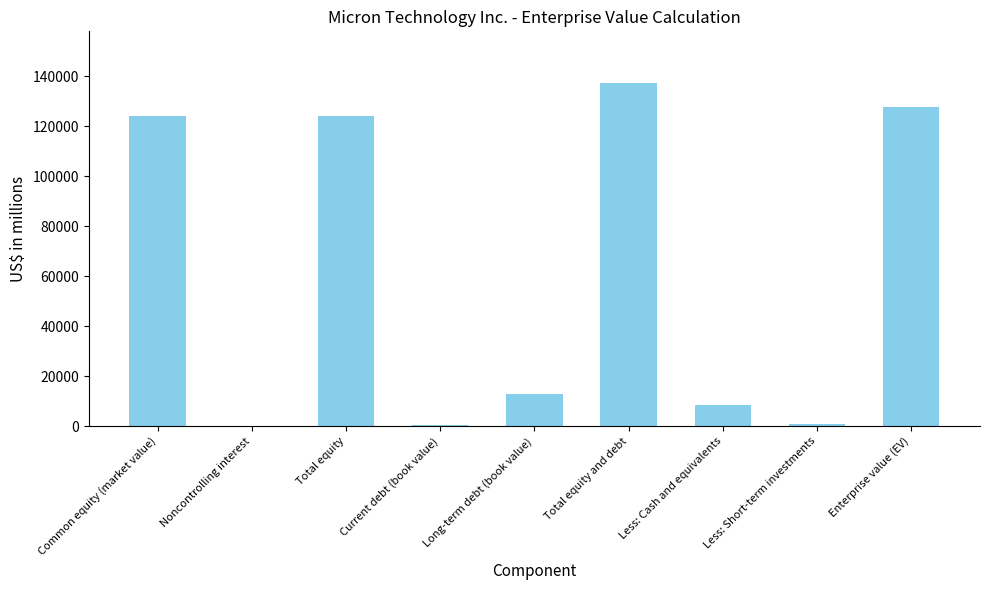

What is the greatest value displayed?

137278